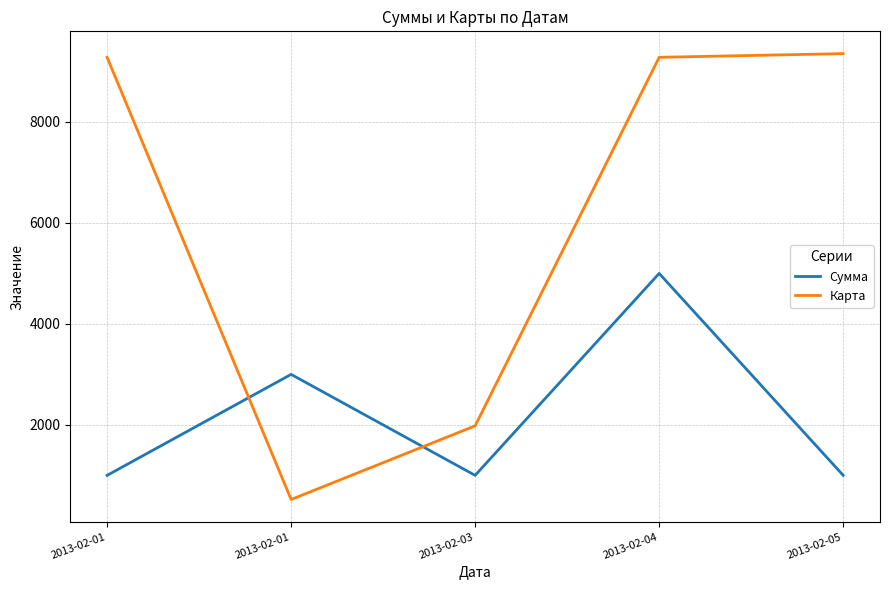

Is this an area chart (filled region under the line)?

No